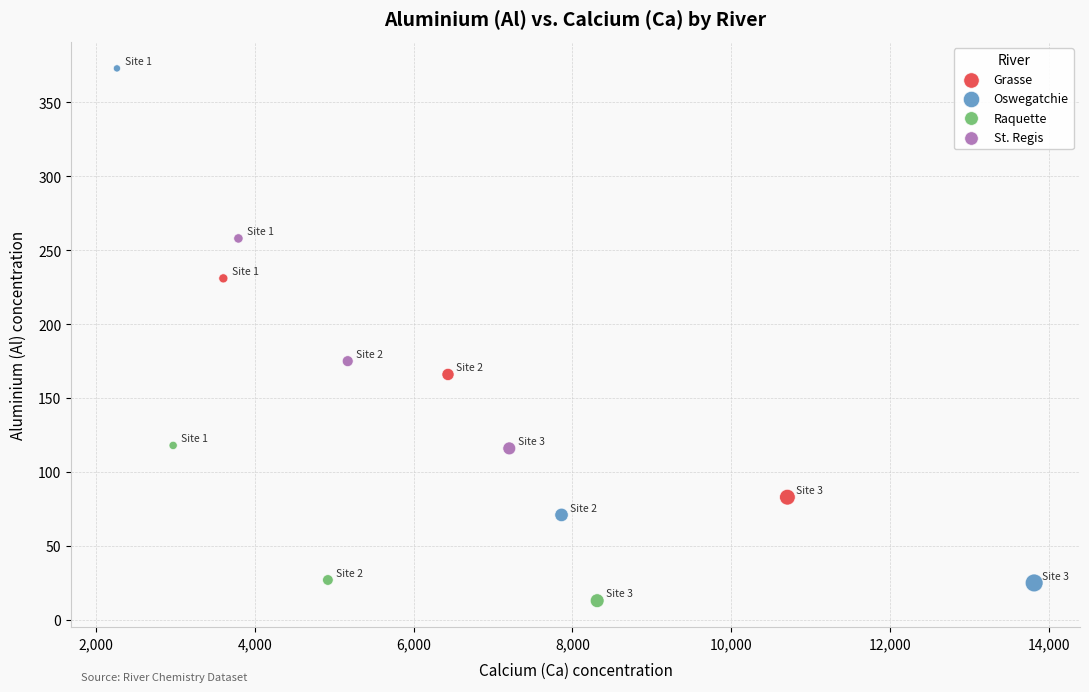

What are all the series names shown in the legend?

Grasse, Oswegatchie, Raquette, St. Regis